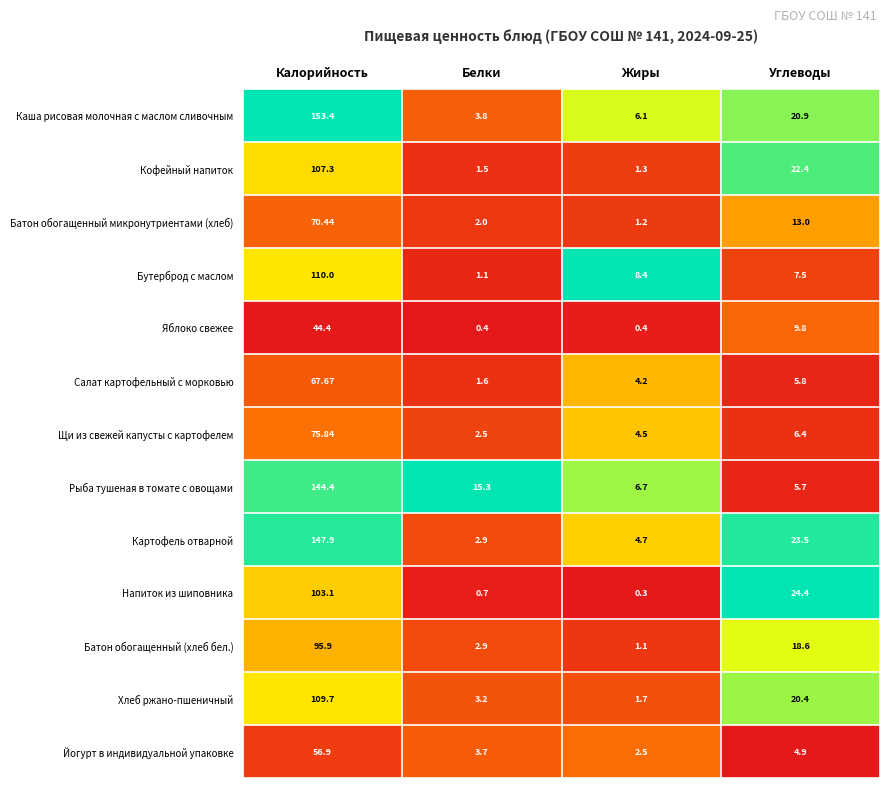

Rank the series at Калорийность from highest to lowest value.

Каша рисовая молочная с маслом сливочным, Картофель отварной, Рыба тушеная в томате с овощами, Бутерброд с маслом, Хлеб ржано-пшеничный, Кофейный напиток, Напиток из шиповника, Батон обогащенный (хлеб бел.), Щи из свежей капусты с картофелем, Батон обогащенный микронутриентами (хлеб), Салат картофельный с морковью, Йогурт в индивидуальной упаковке, Яблоко свежее